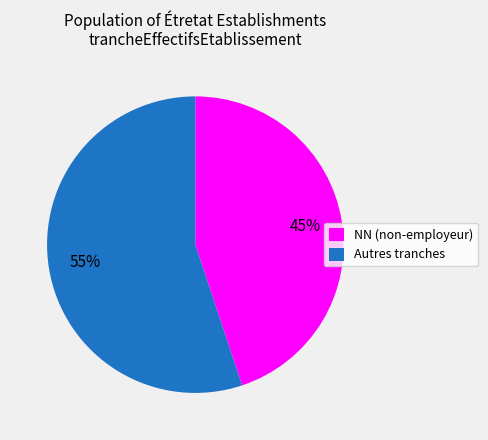

Does any single category account for the majority?

Yes